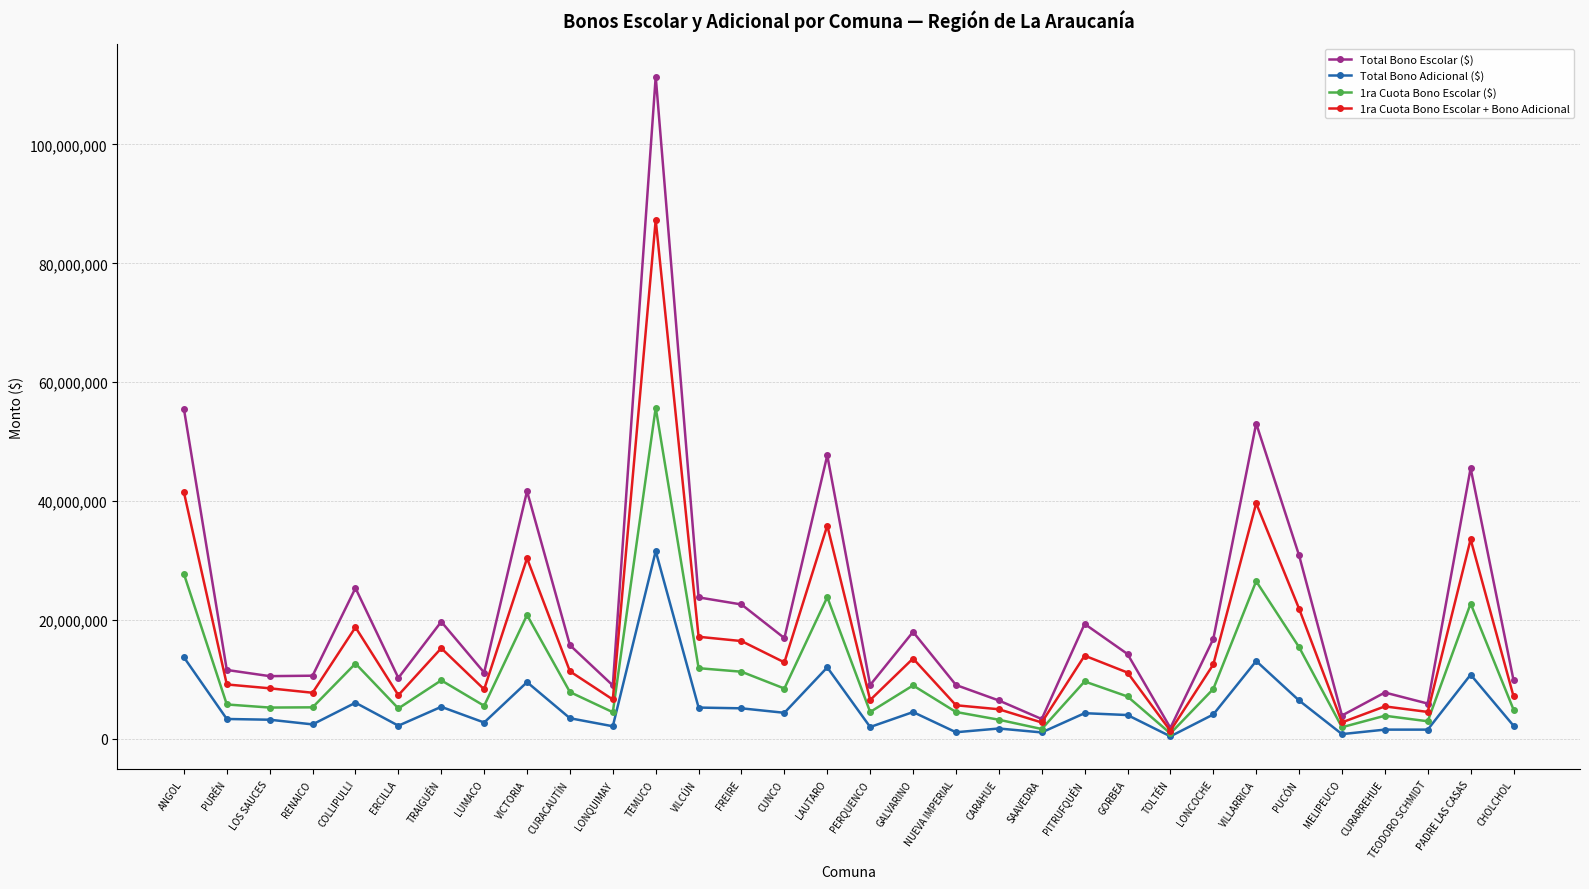

At which label does 1ra Cuota Bono Escolar ($) reach its peak?

TEMUCO